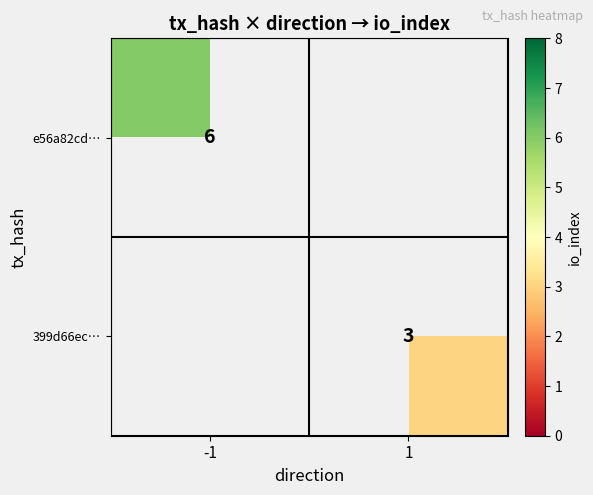

How many categories are shown in the chart?

2